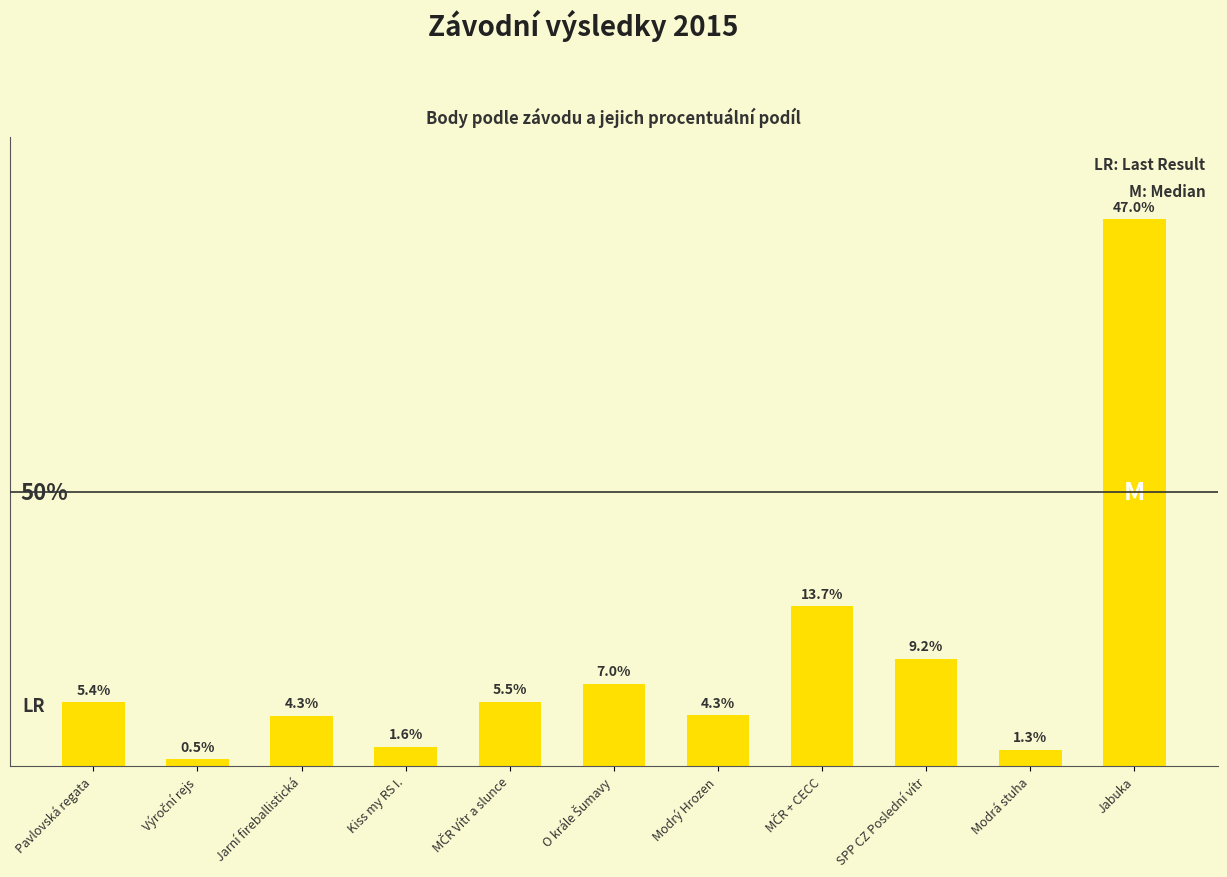

Does the chart contain any negative values?

No